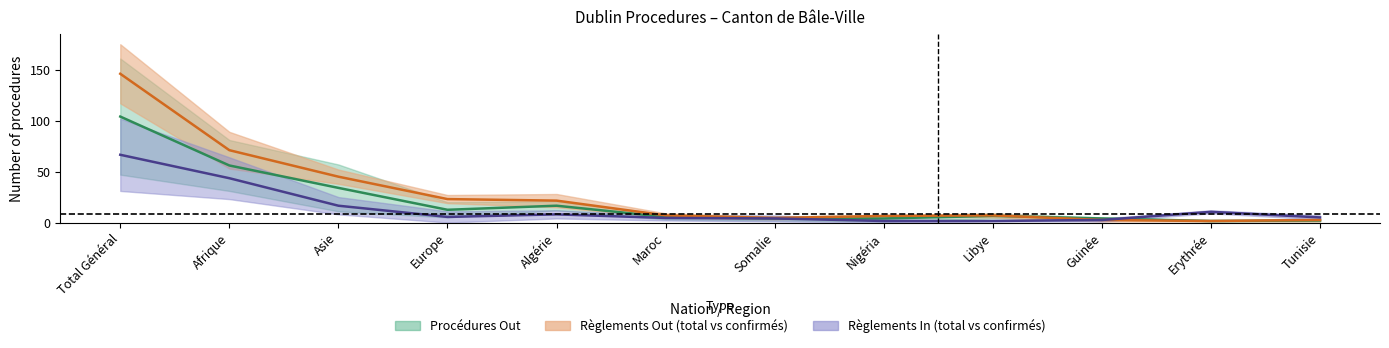

Between Guinée and Maroc, which is larger?

Maroc